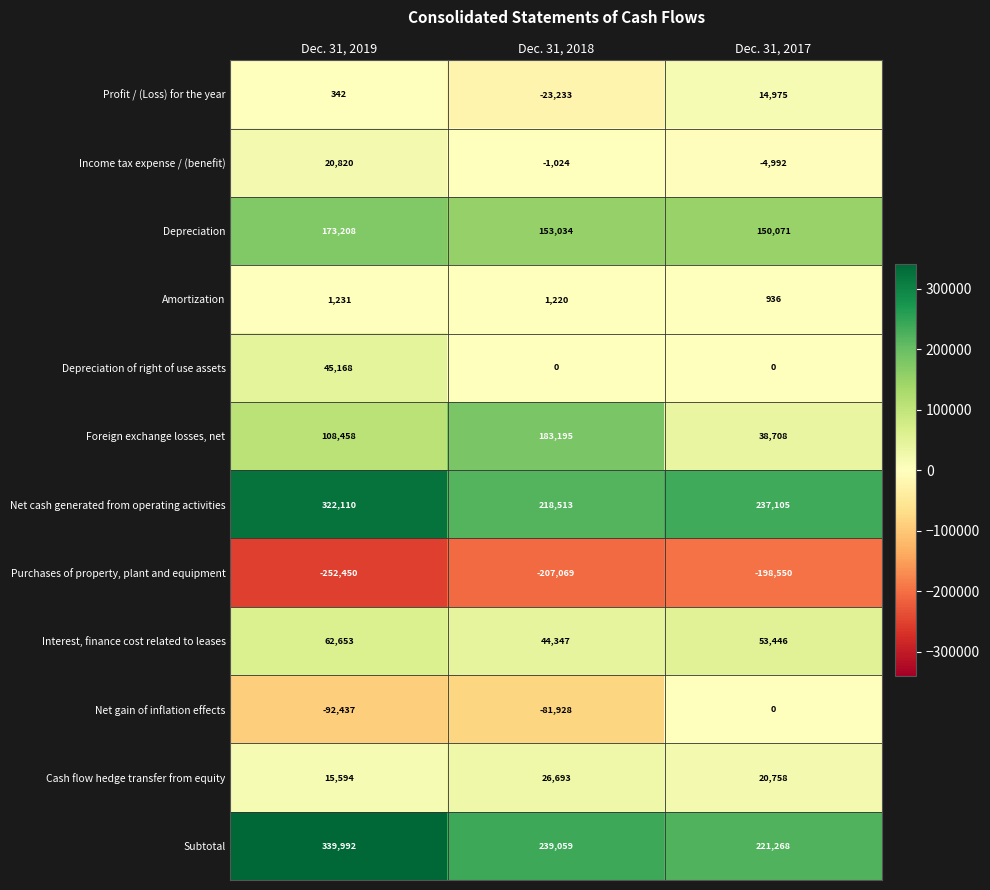

Read the Cash flow hedge transfer from equity value at Dec. 31, 2017, to the nearest 10.

20760